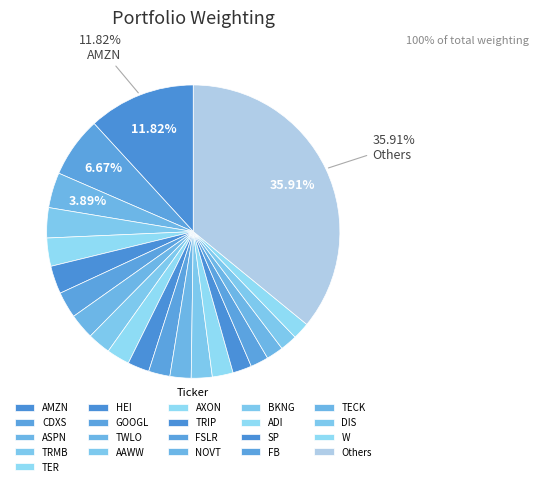

To the nearest percent, what is the combined percentage of ASPN and GOOGL?

11%